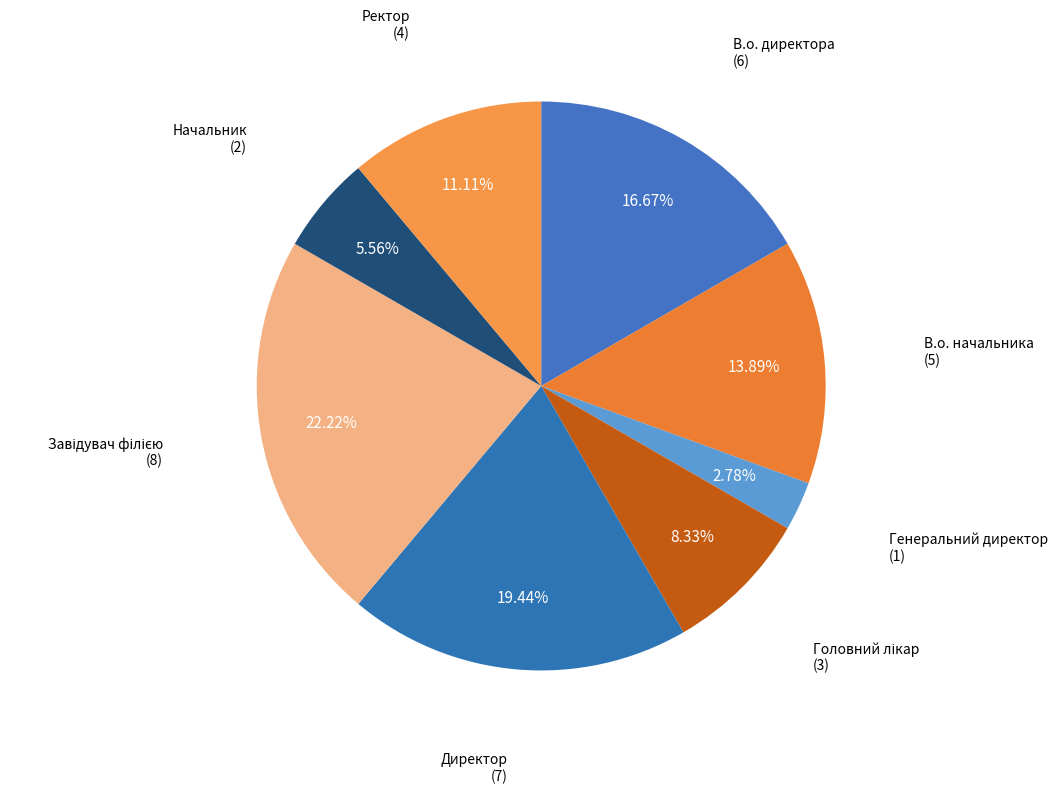

Is it true that Директор is 12% of the pie?

False